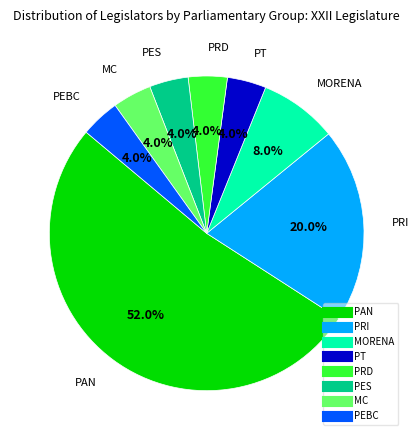

To the nearest percent, what portion does MORENA represent?

8%